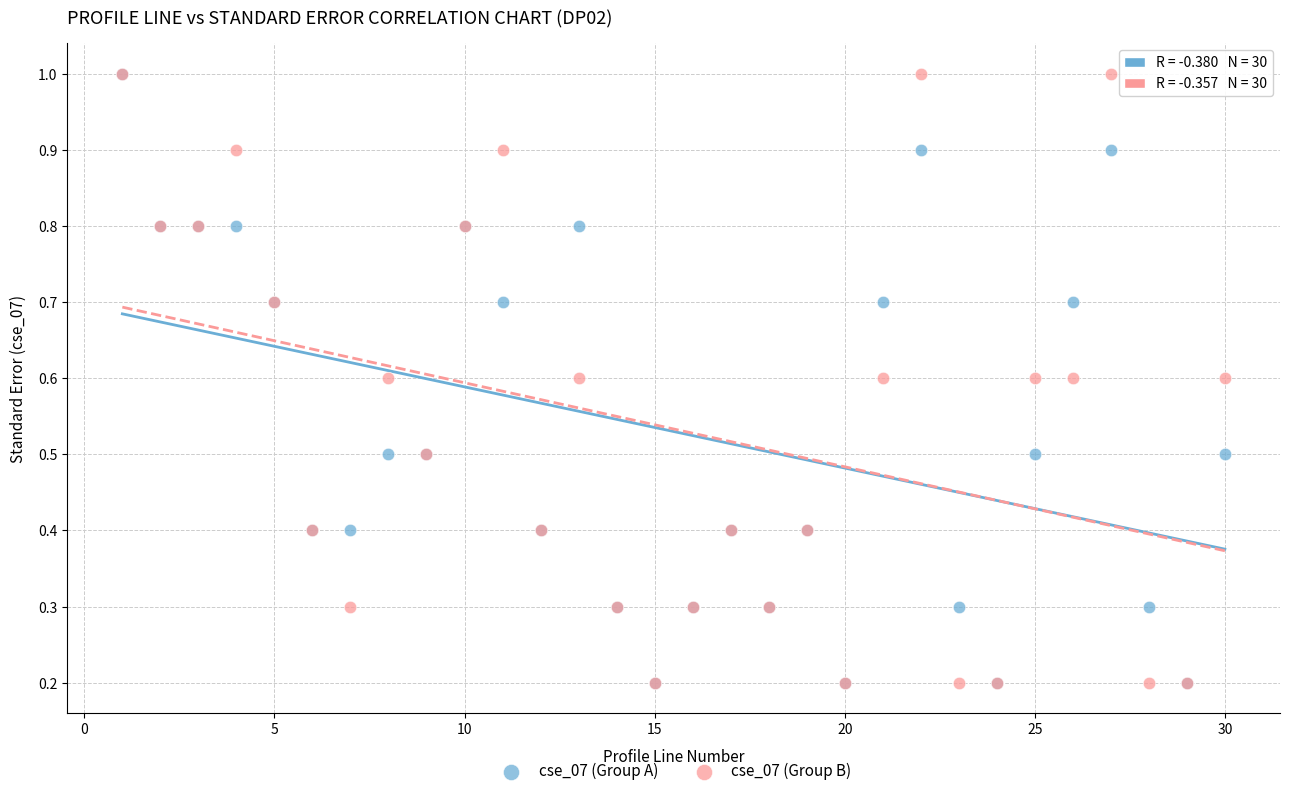

What are all the series names shown in the legend?

cse_07 (Group A), cse_07 (Group B)